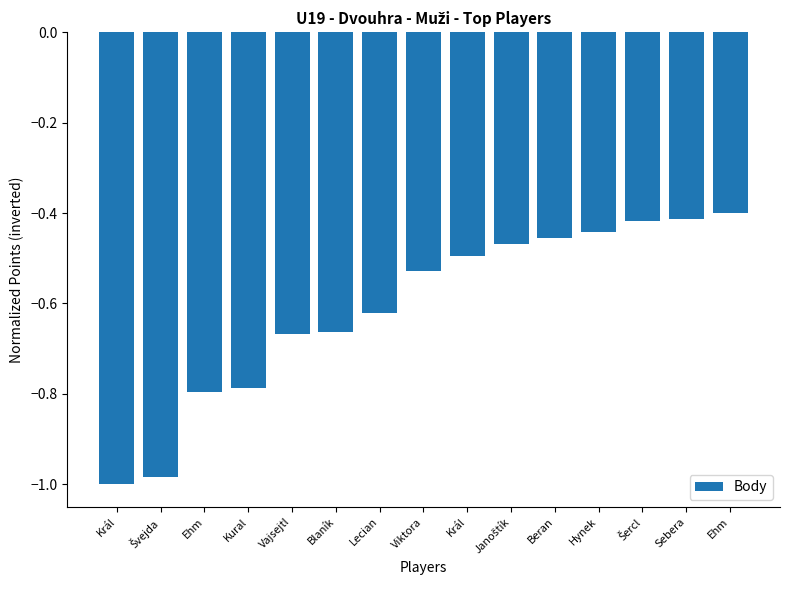

What is the label of the 13th bar from the left?

Šercl